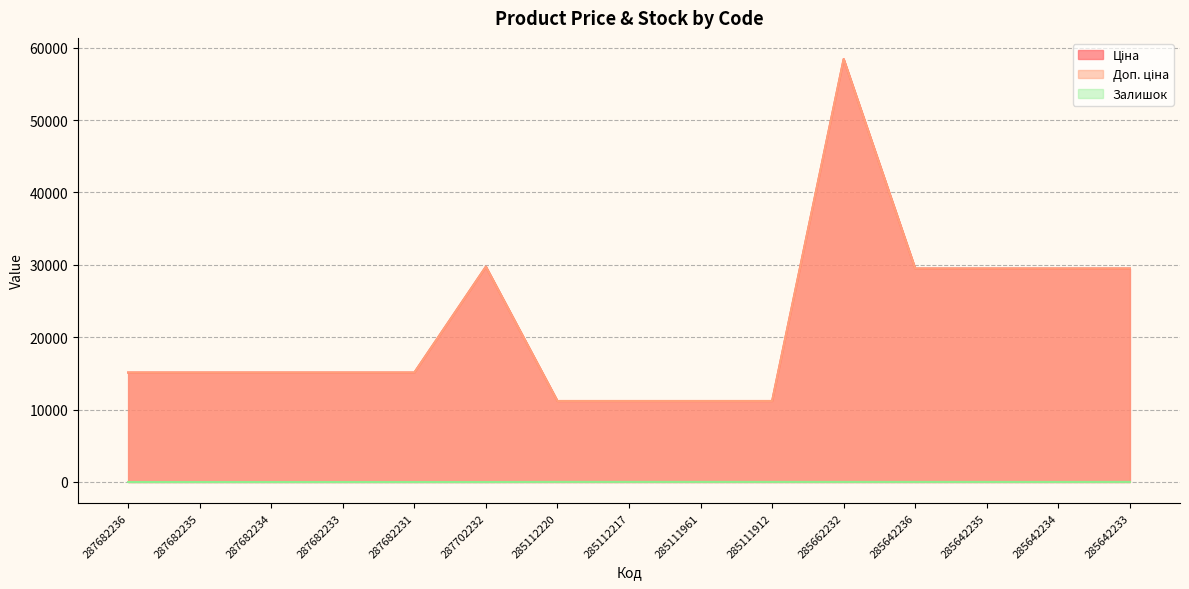

Between 285111961 and 287682233, which is larger?

287682233